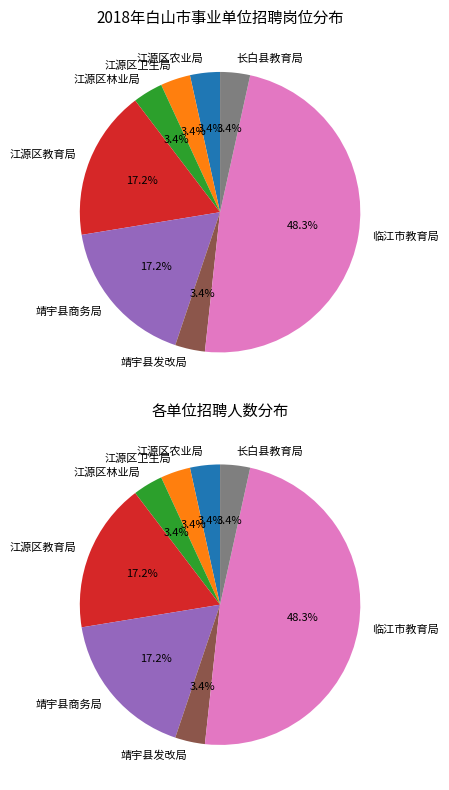

Rank the categories by value from highest to lowest.

临江市教育局, 白山市江源区教育局, 靖宇县商务和粮食局, 白山市江源区农业局, 白山市江源区卫生和计划生育局, 白山市江源区林业局工作总站, 靖宇县发展和改革局, 长白朝鲜族自治县教育局